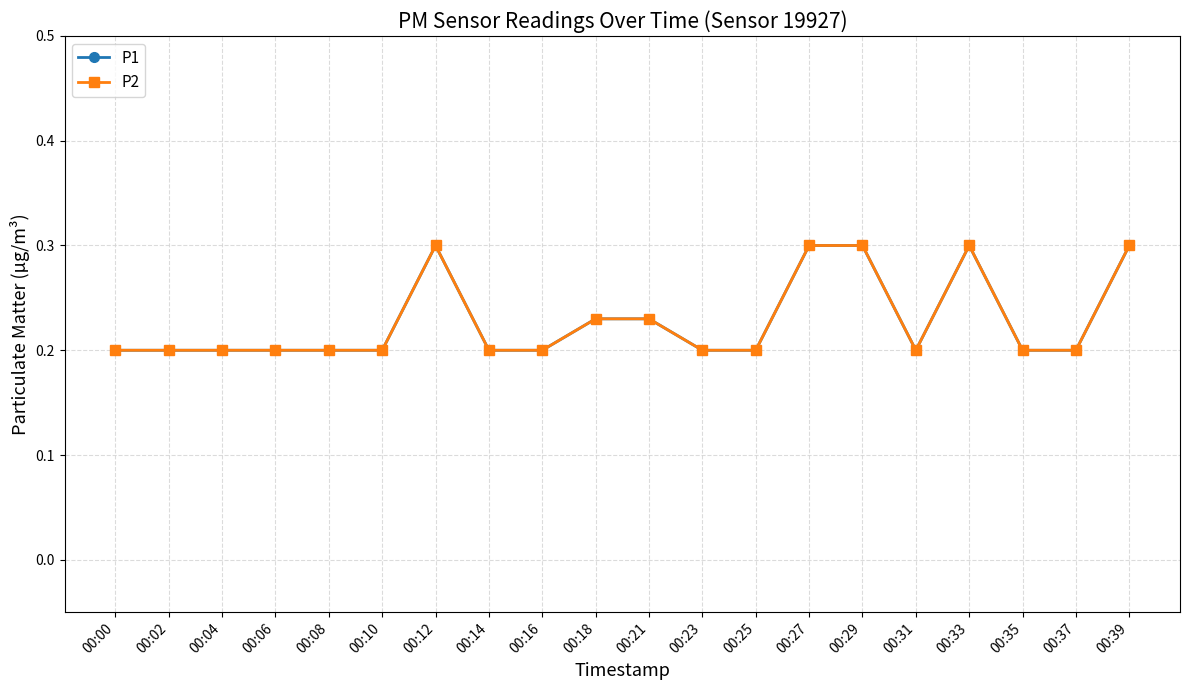

What is the difference between the maximum and second lowest values in the P2 series?

0.1